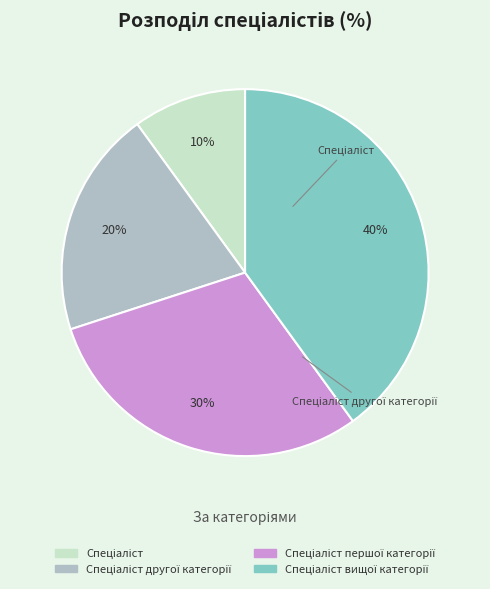

How much of the chart is everything except Спеціаліст другої категорії?

80.0%